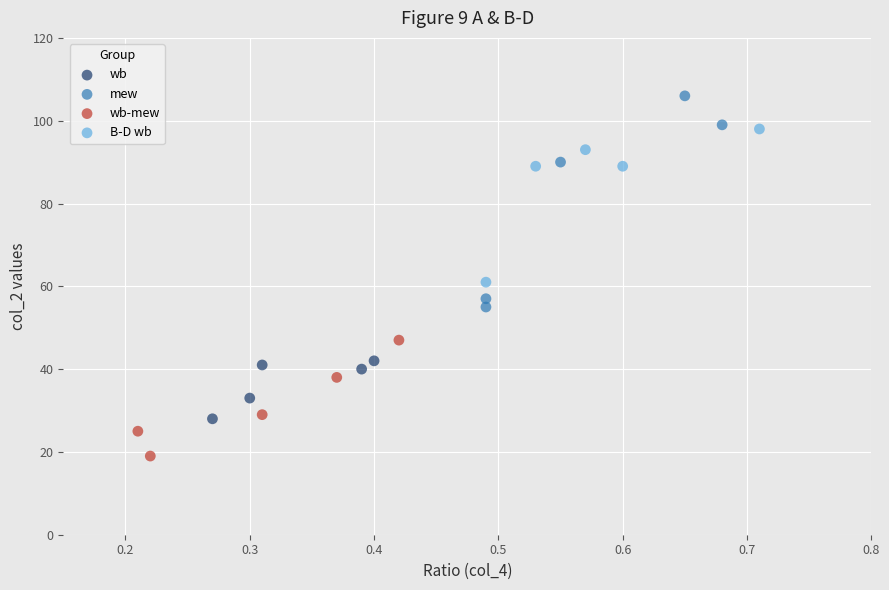

Which series has the largest Y range (max minus min)?

mew